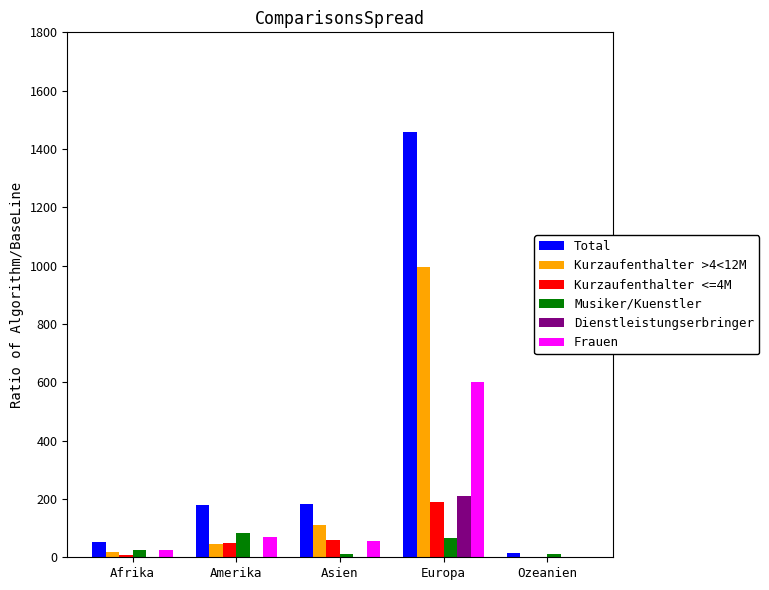

The Frauen series shows 193 at Europa. True or false?

False